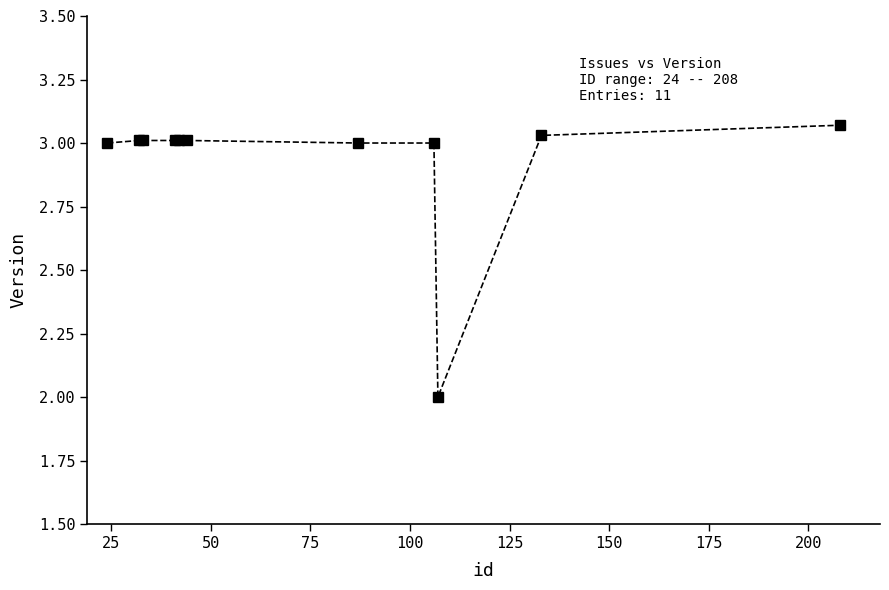

How many categories are shown in the chart?

11